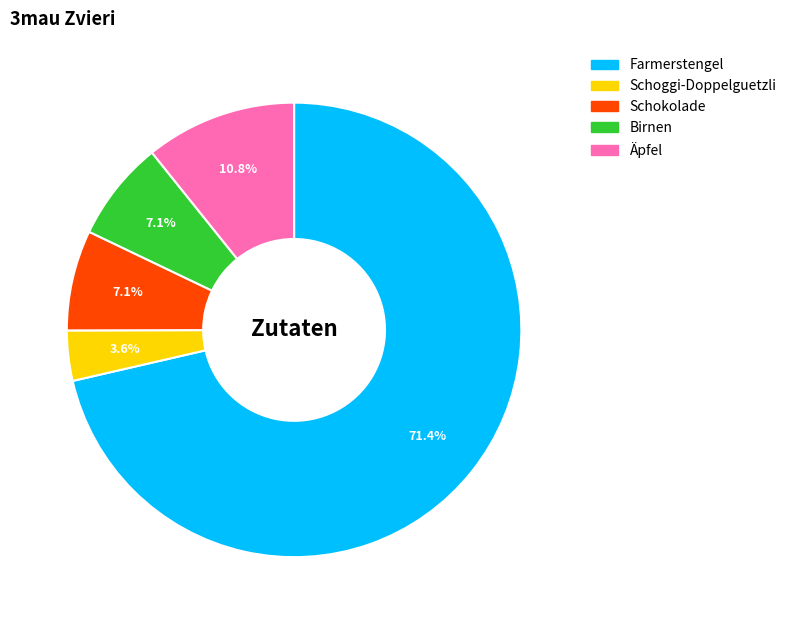

What is the smallest slice in the pie chart?

Schoggi-Doppelguetzli